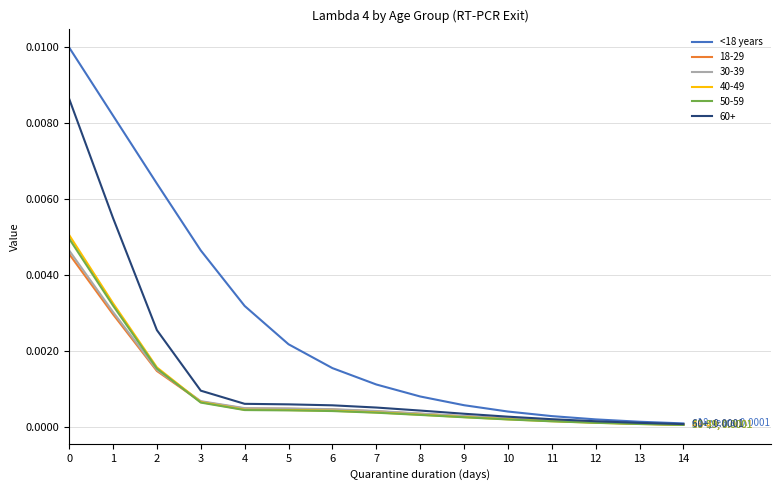

Which series has the largest range (max minus min)?

<18 years